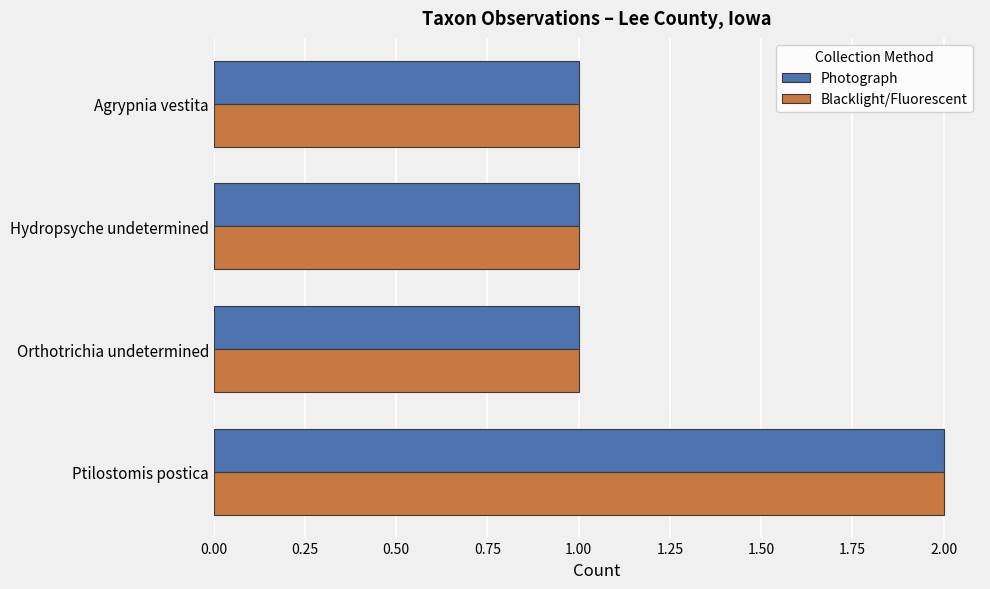

What is the sum of the Photograph values at Ptilostomis postica and Hydropsyche undetermined?

3